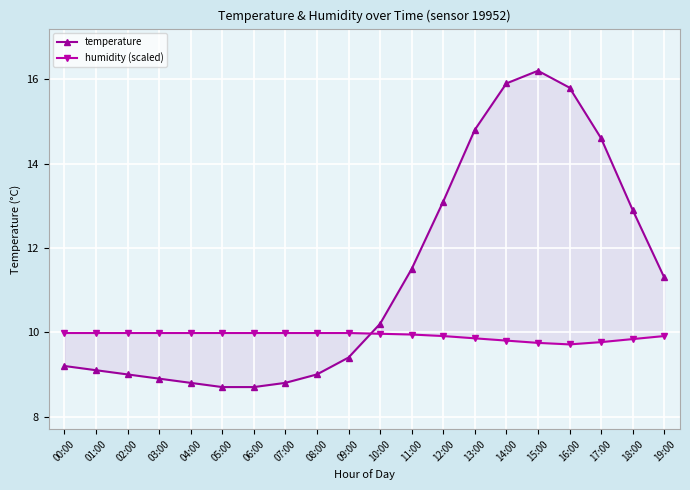

Which series changed the most between 10:00 and 12:00?

temperature